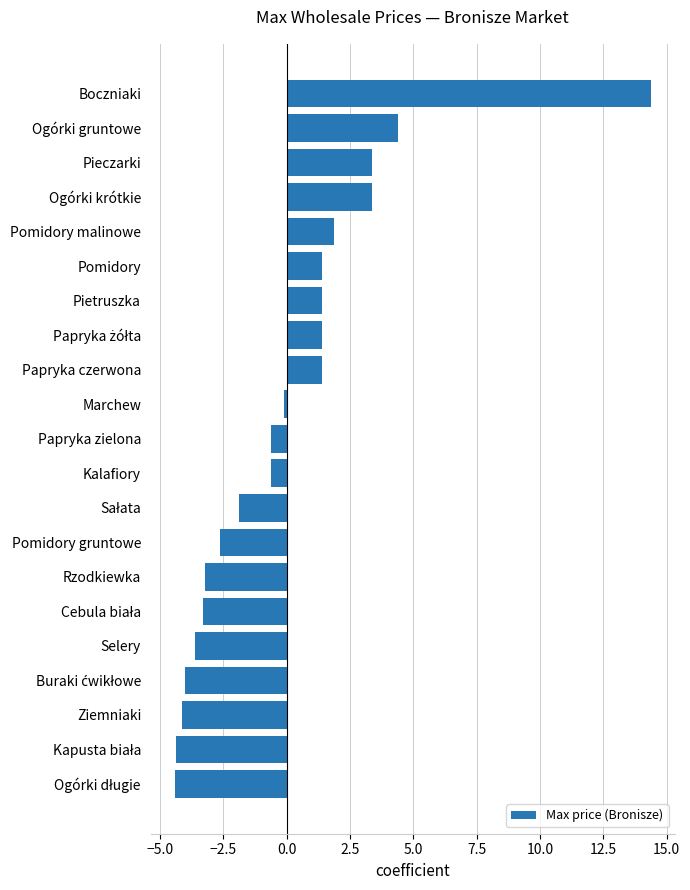

True or false: the data shows -1.1 at Rzodkiewka.

False